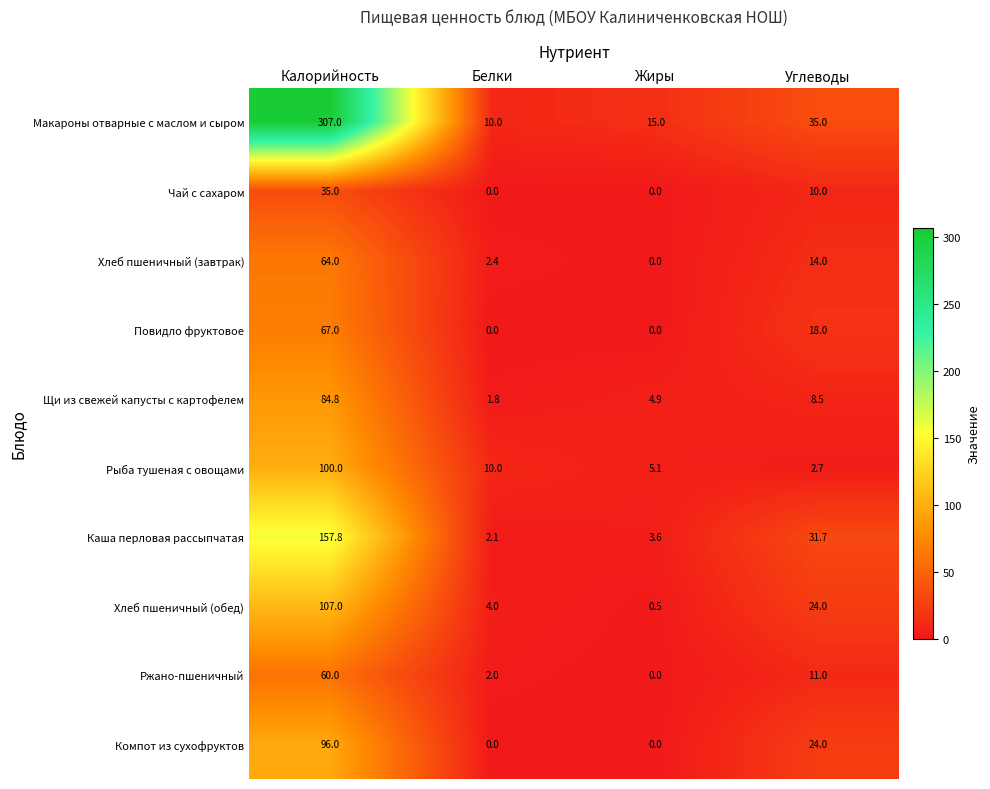

Which series has the largest total across all categories?

Макароны отварные с маслом и сыром